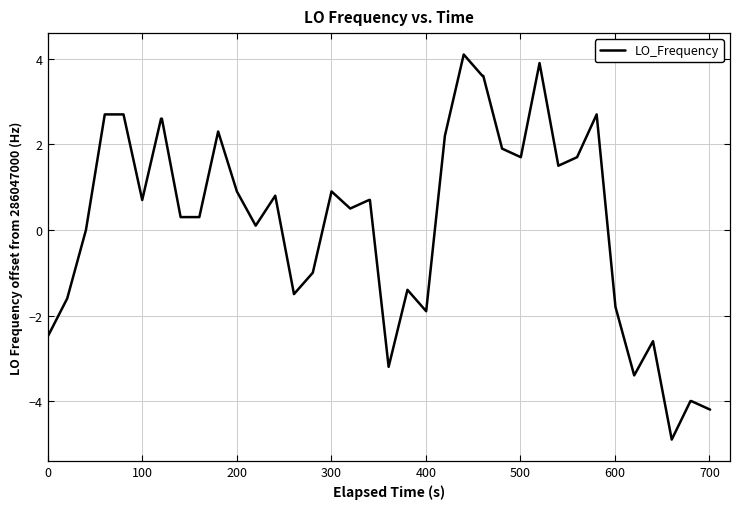

What is the maximum value shown in the chart?

4.1